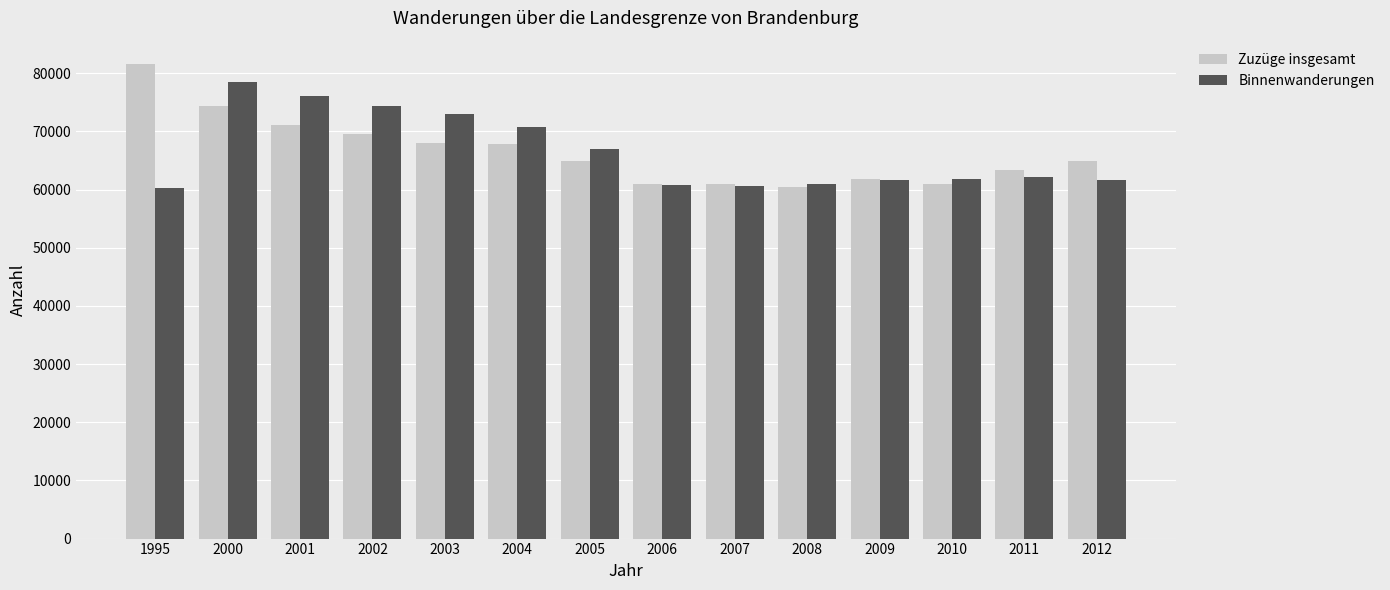

Which category has the highest value in the Zuzüge insgesamt series?

1995